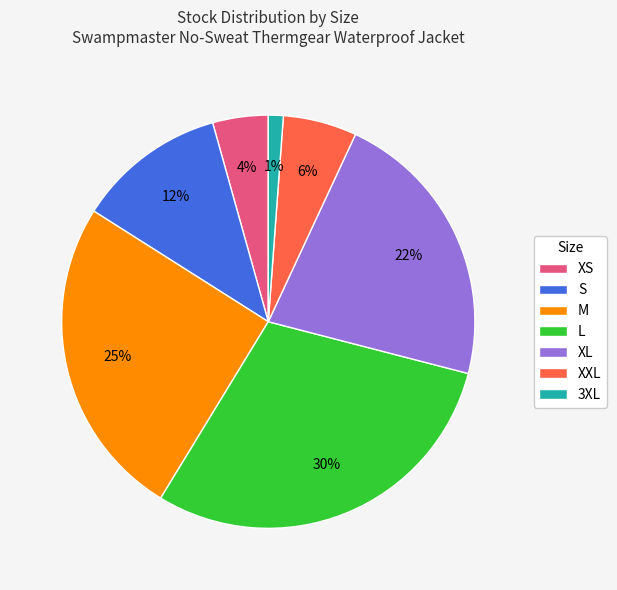

Count the number of slices in the pie.

7